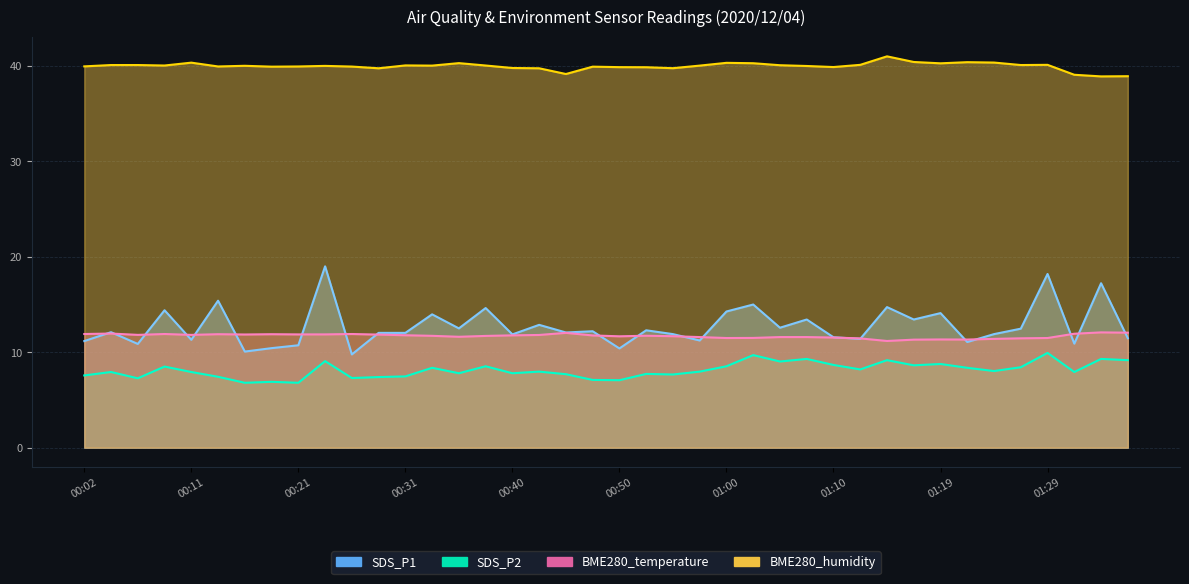

The BME280_temperature series shows 7.6 at 00:43. True or false?

False